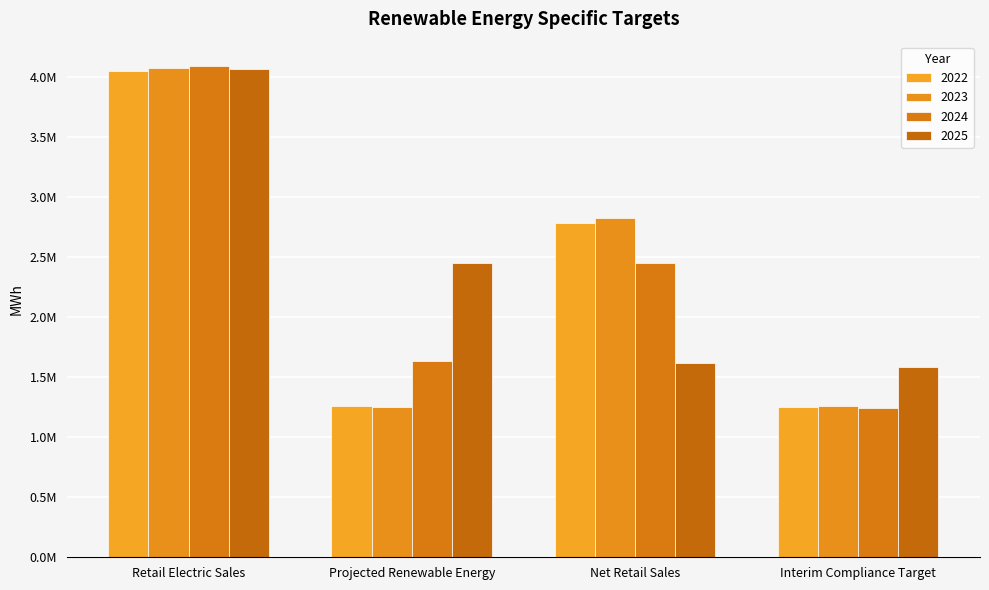

Where is 2023 nearest to the value 2663853?

Net Retail Sales